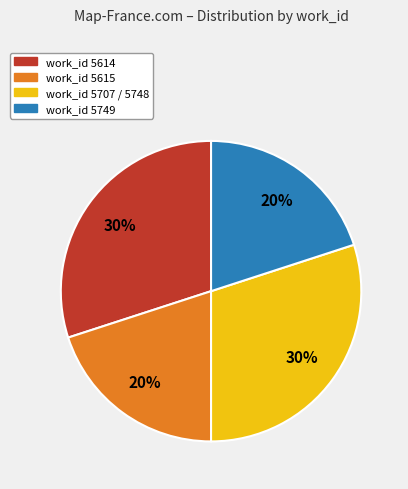

Is there a majority slice in this chart?

No